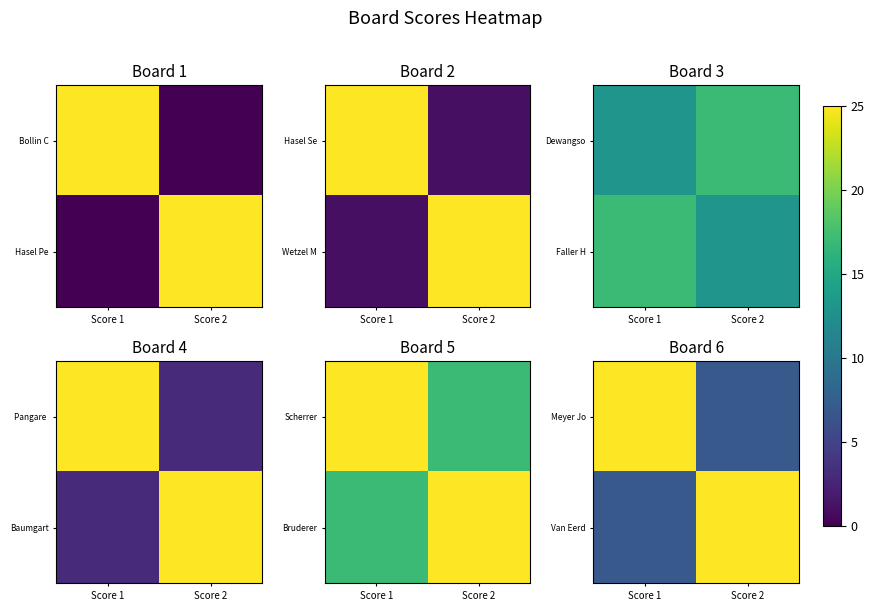

At which category does the chart reach its minimum across all series?

Score 2